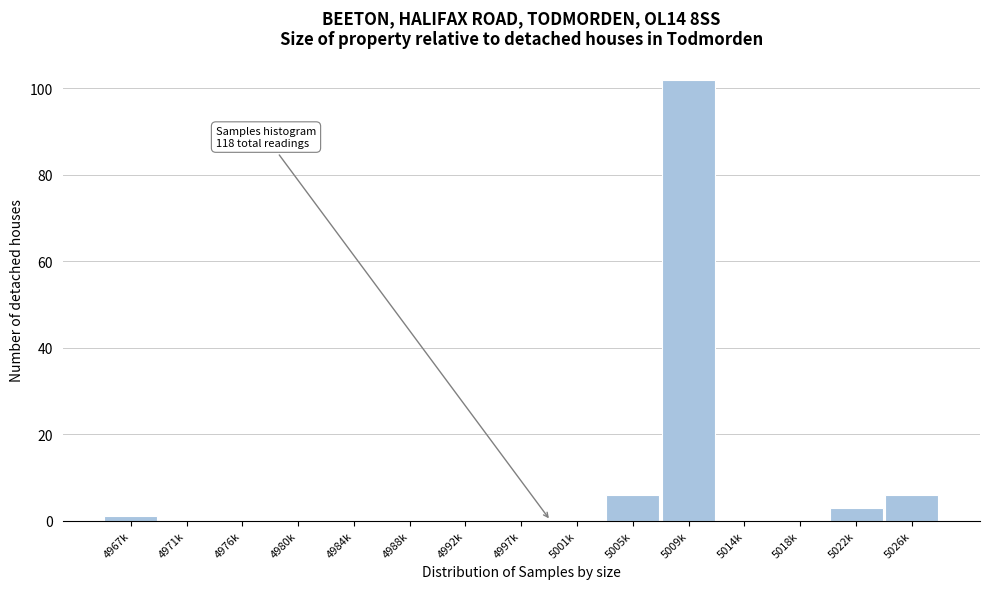

Reading left to right, list all the values displayed in this chart.

4967k=1	4971k=0	4976k=0	4980k=0	4984k=0	4988k=0	4992k=0	4997k=0	5001k=0	5005k=6	5009k=102	5014k=0	5018k=0	5022k=3	5026k=6